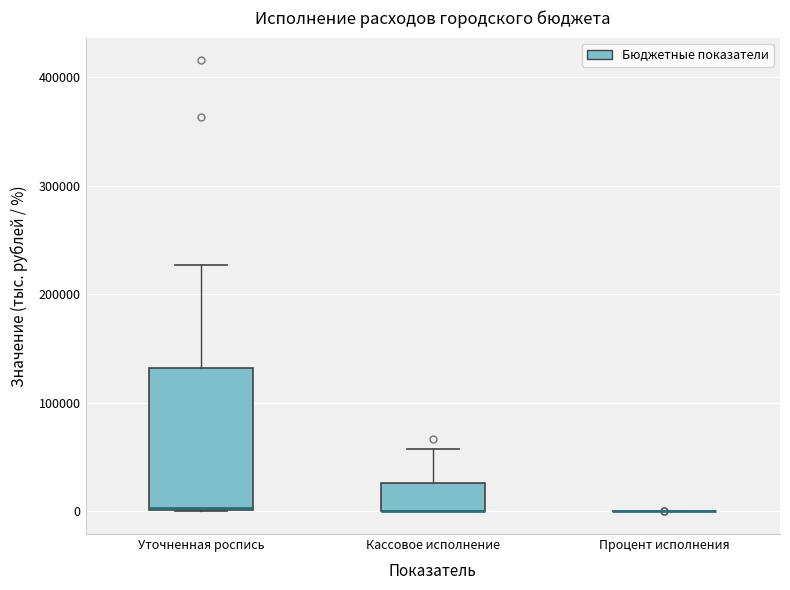

Reading left to right, read every box against the y-axis: the position of its median line, the range the box covers, and the ends of its whiskers. The values are not printed on the chart, so give them approximately, as read against the axis.

Уточненная роспись: median 0, box 0 to 130000, whiskers 0 to 230000
Кассовое исполнение: median 0 (drawn on the box's lower edge), box 0 to 30000, whiskers 0 to 60000
Процент исполнения: box collapsed to a line at 0, whiskers 0 to 0